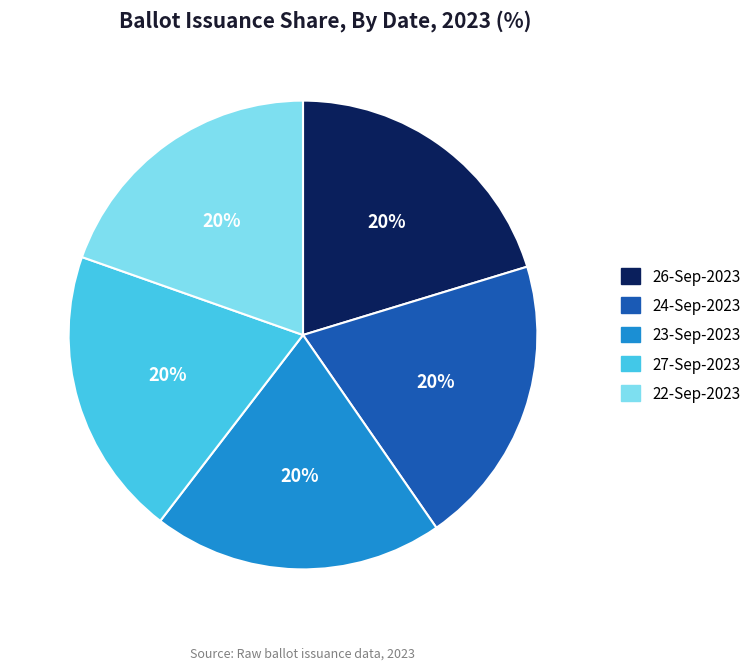

To the nearest percent, what is the combined percentage of 26-Sep-2023 and 27-Sep-2023?

40%